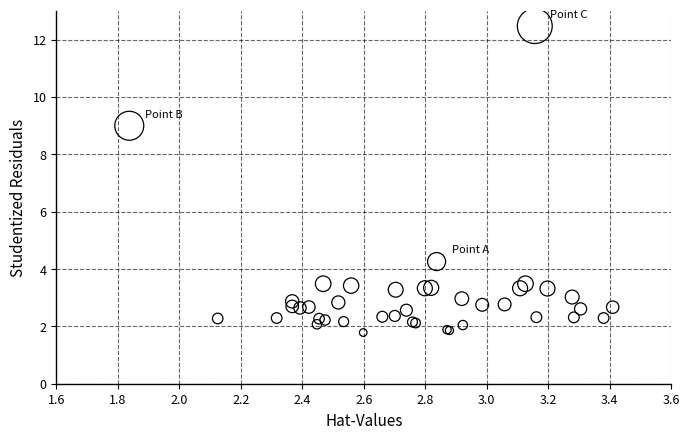

What Y value in the scatter plot is closest to 7?

9.0